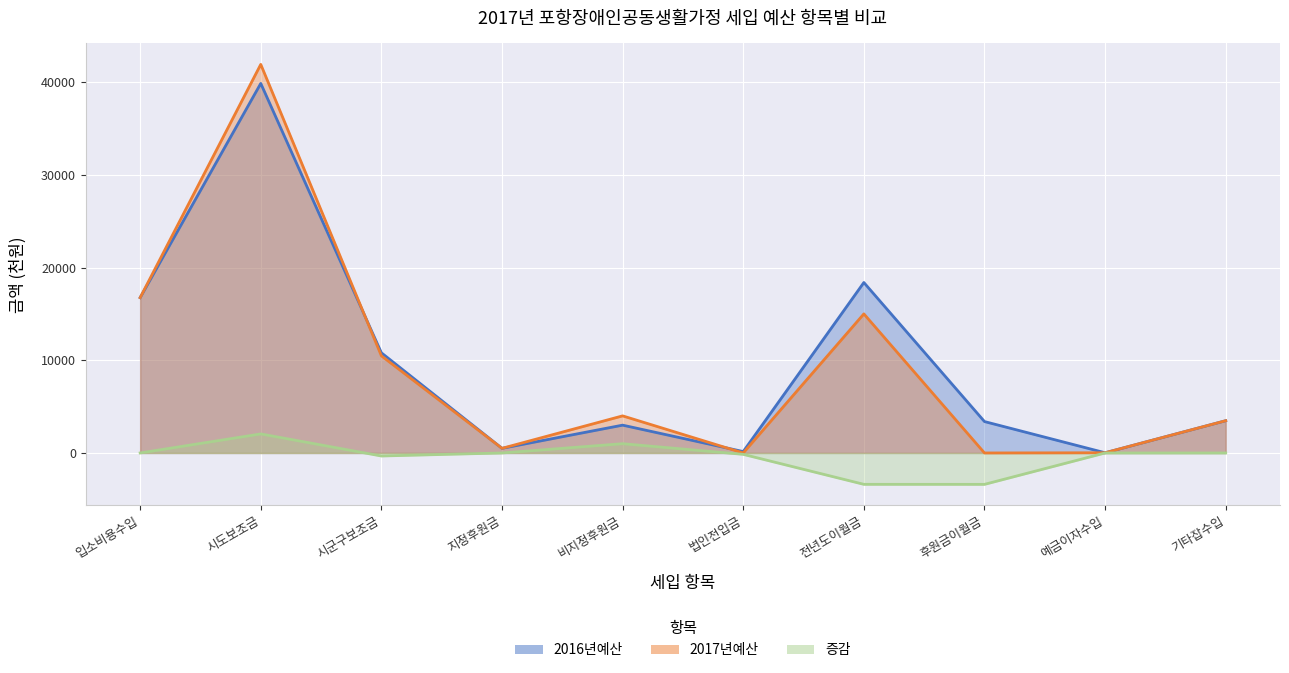

Is it true that 2016년예산 equals 1431 at 후원금이월금?

False